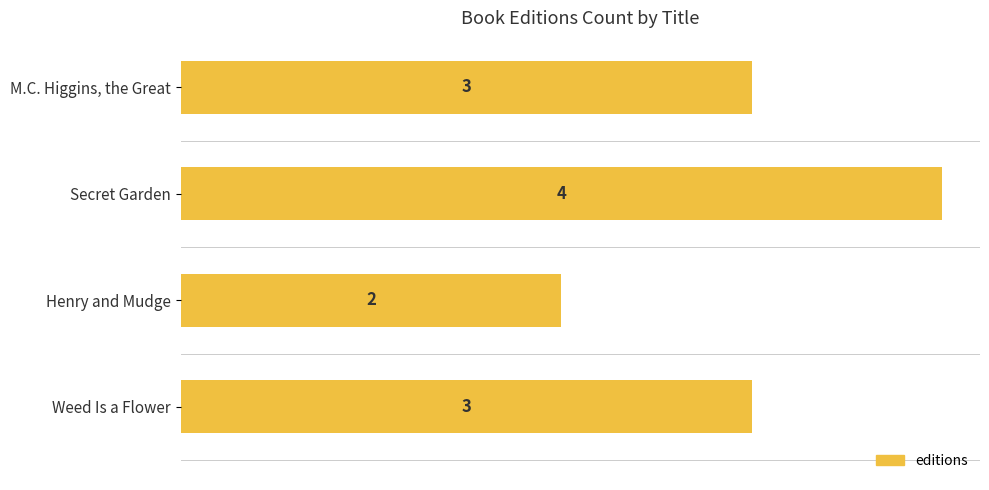

The chart shows a value of 4 at Secret Garden. True or false?

True